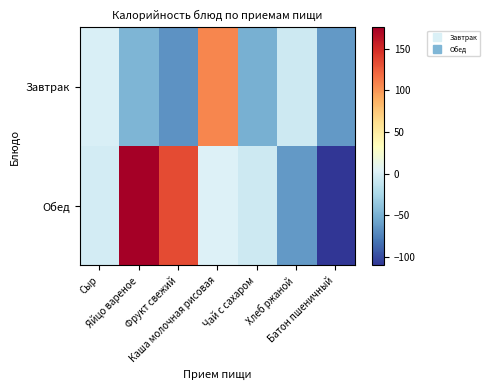

Reading left to right, transcribe all the data shown in this chart.

Завтрак: Сыр=0.4	Яйцо вареное=-47.6	Фрукт свежий=-66.6	Каша молочная рисовая=106.4	Чай с сахаром=-50.6	Хлеб ржаной=-6.6	Батон пшеничный=-63.6
Обед: Сыр=-2.6	Яйцо вареное=175.6	Фрукт свежий=133.4	Каша молочная рисовая=2.4	Чай с сахаром=-6.6	Хлеб ржаной=-63.6	Батон пшеничный=-110.6